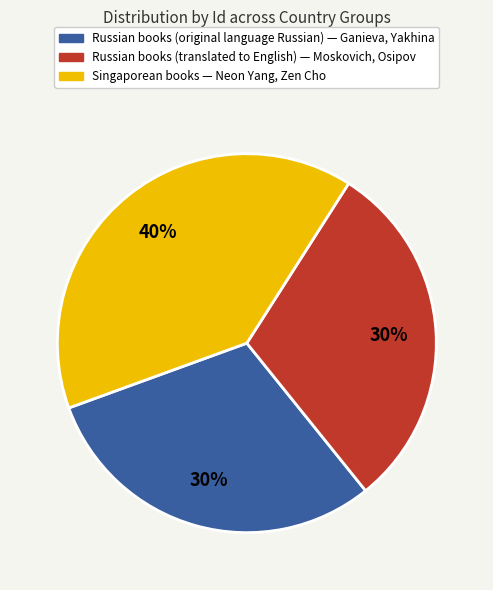

To the nearest percent, what is the average slice percentage?

33%